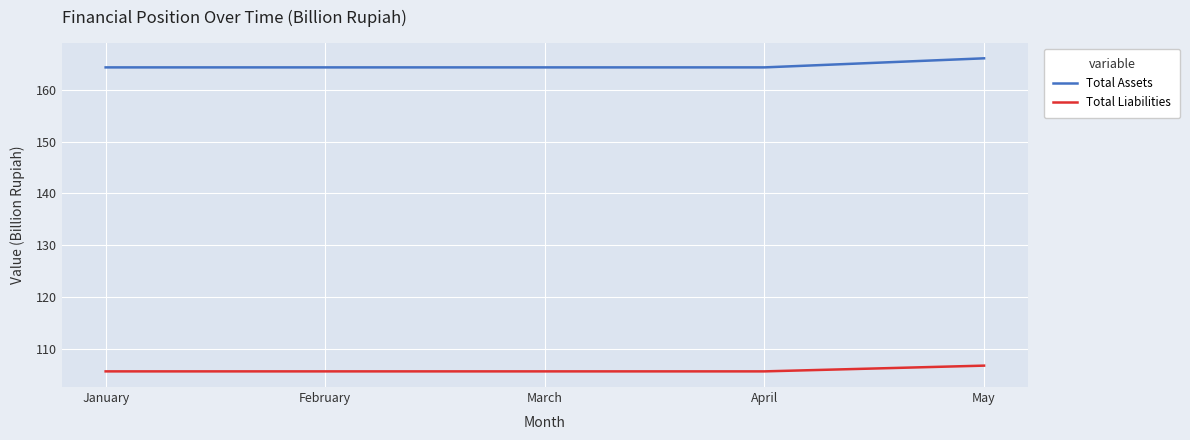

Which series has the largest total across all categories?

Total Assets